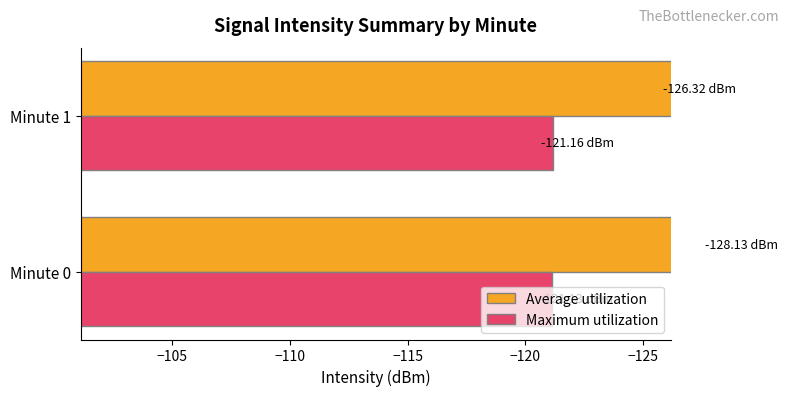

Reading left to right, extract all data points from this chart.

Average utilization: -128.1	-126.3
Maximum utilization: -121.1	-121.2